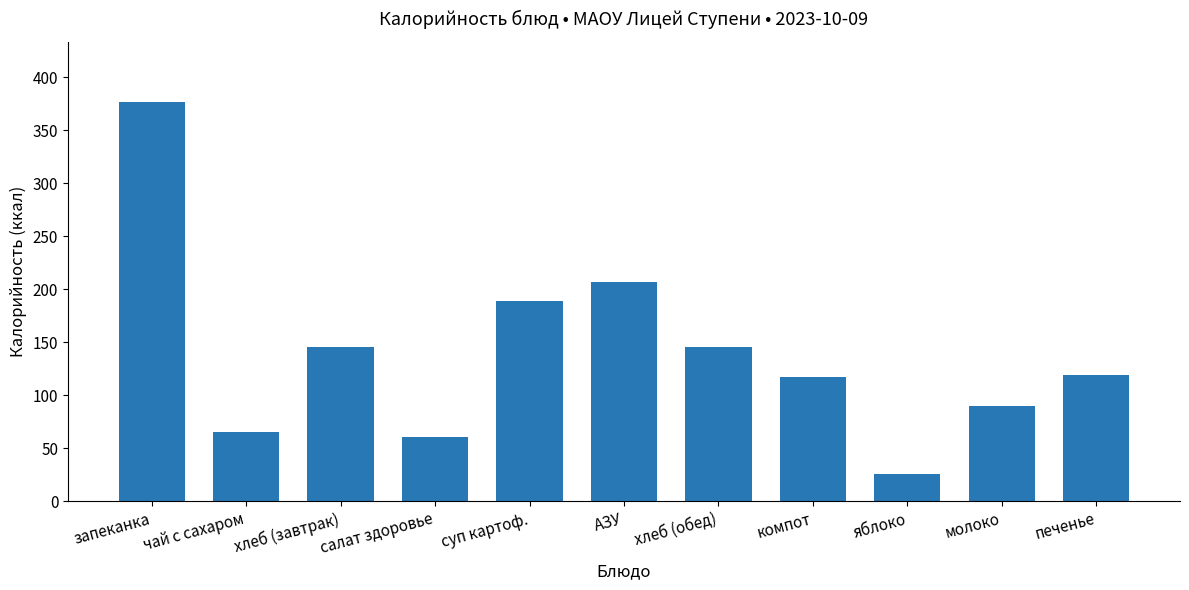

At which label is the value closest to 201?

АЗУ